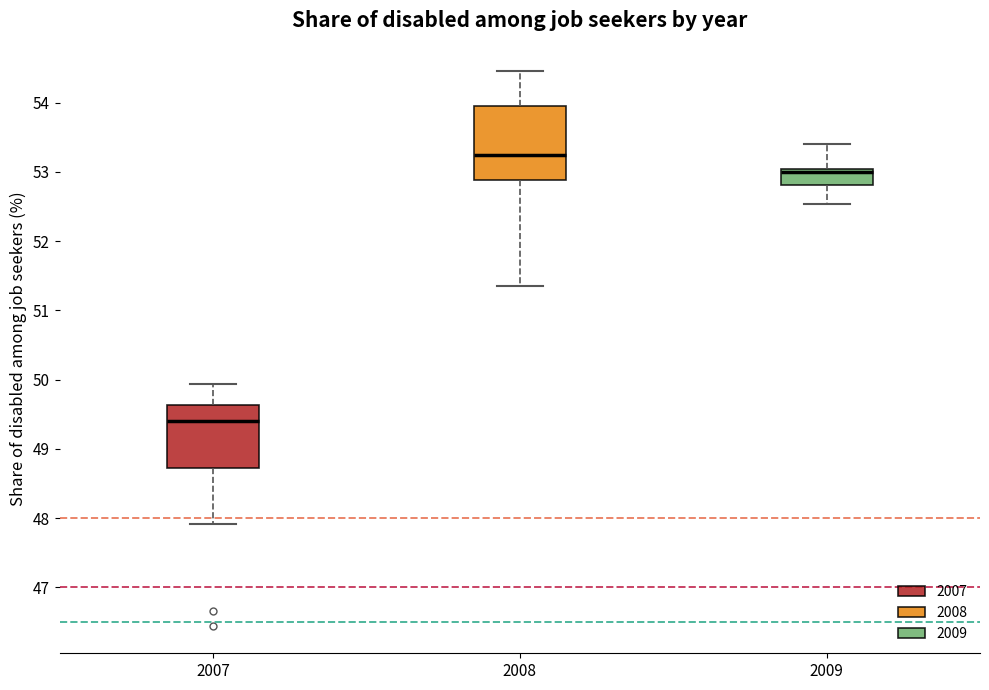

Which box has the highest median line?

2008